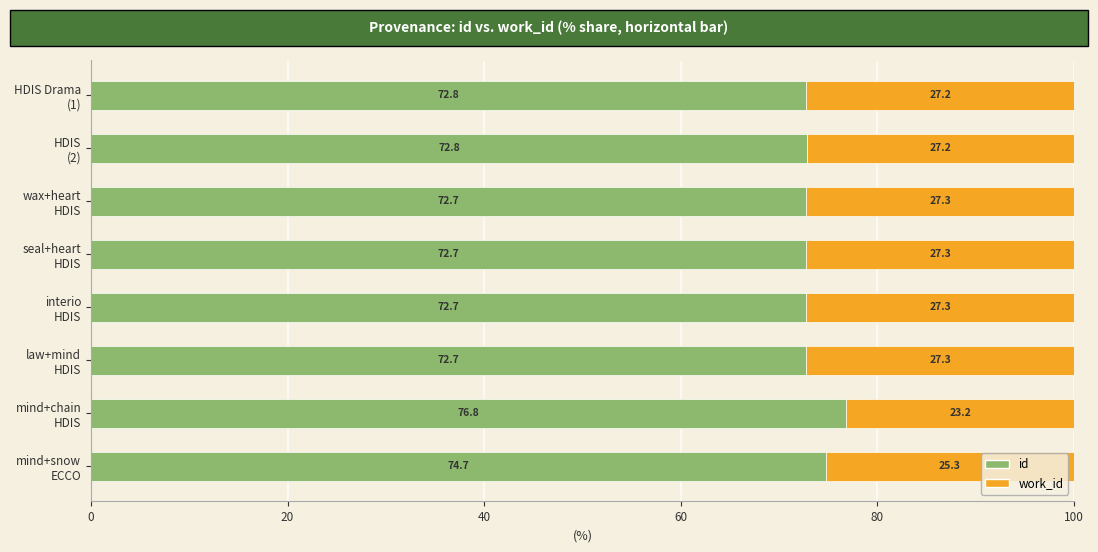

What is the average value of the id series?

73.5